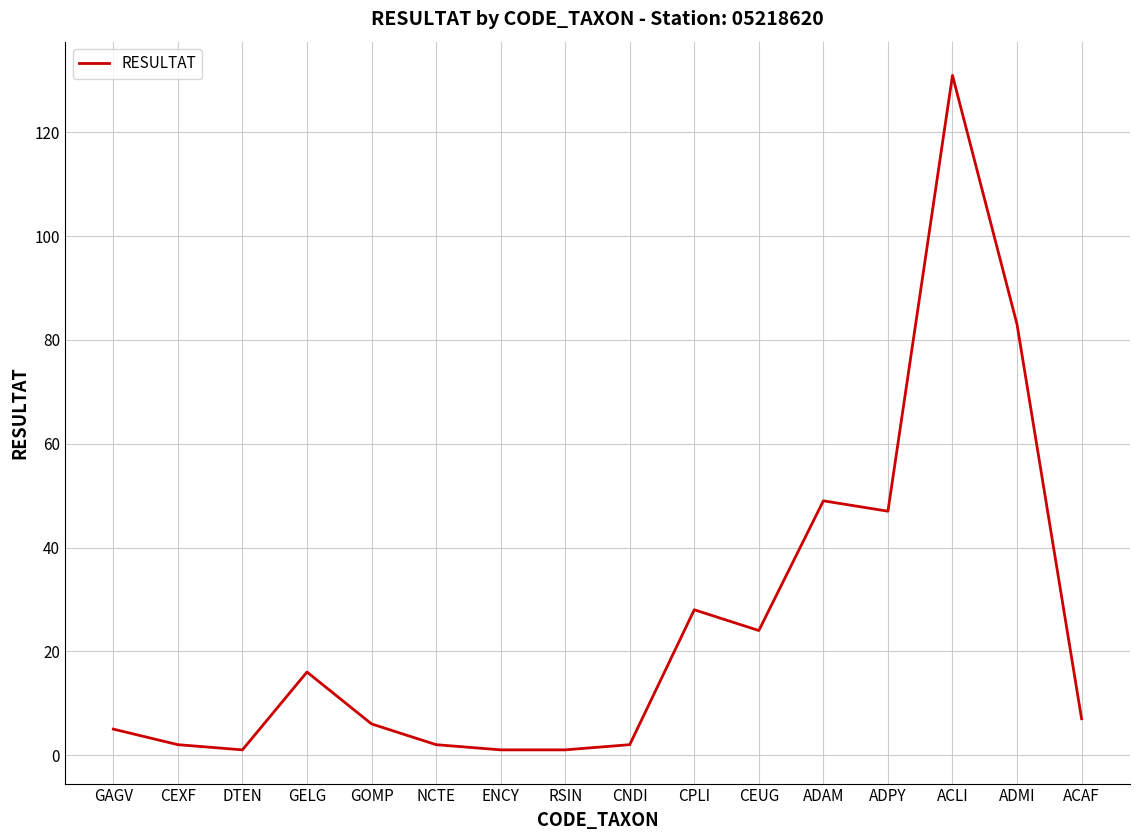

What position from the left is GOMP?

5